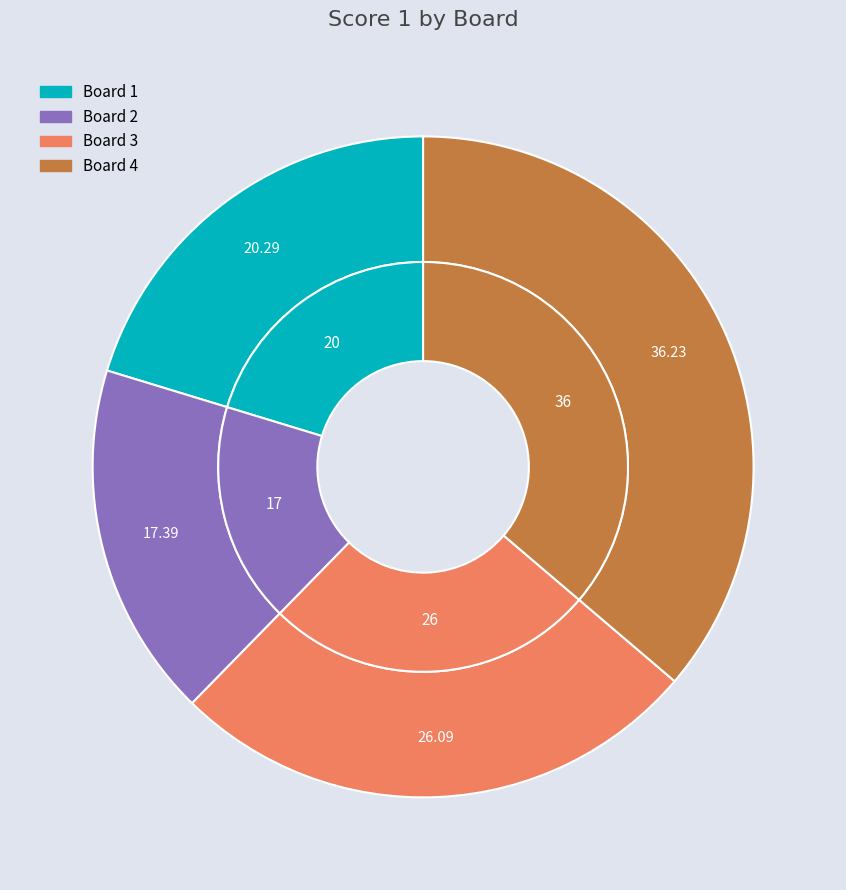

How many segments does this pie chart have?

4